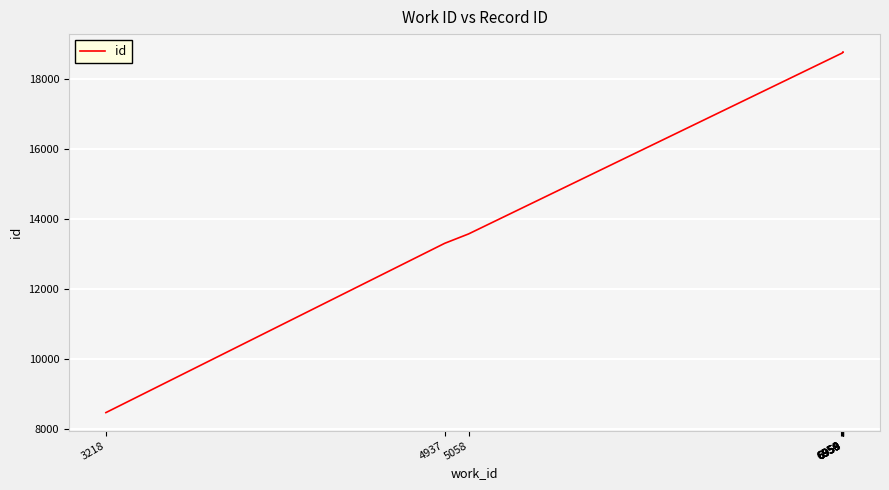

What is the smallest value displayed?

8455